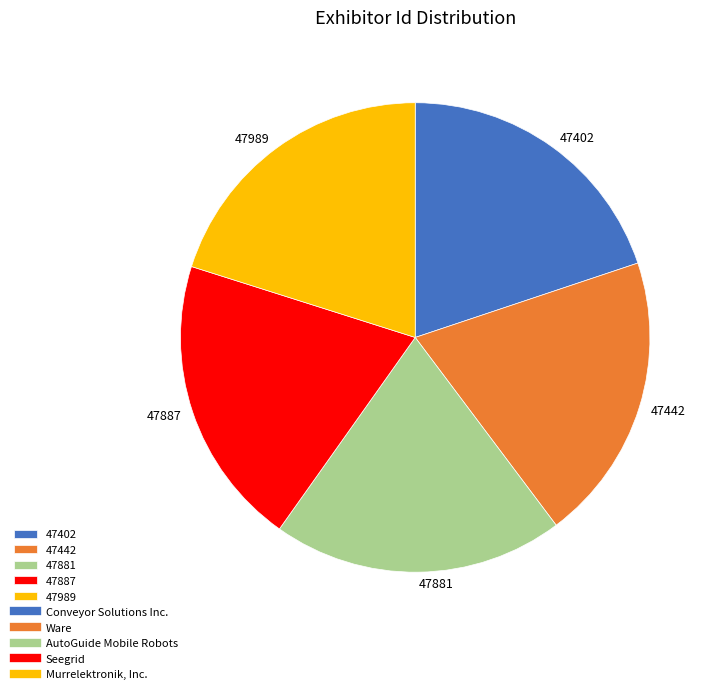

What is the ratio of the value at 47989 to the value at 47442?

1.0